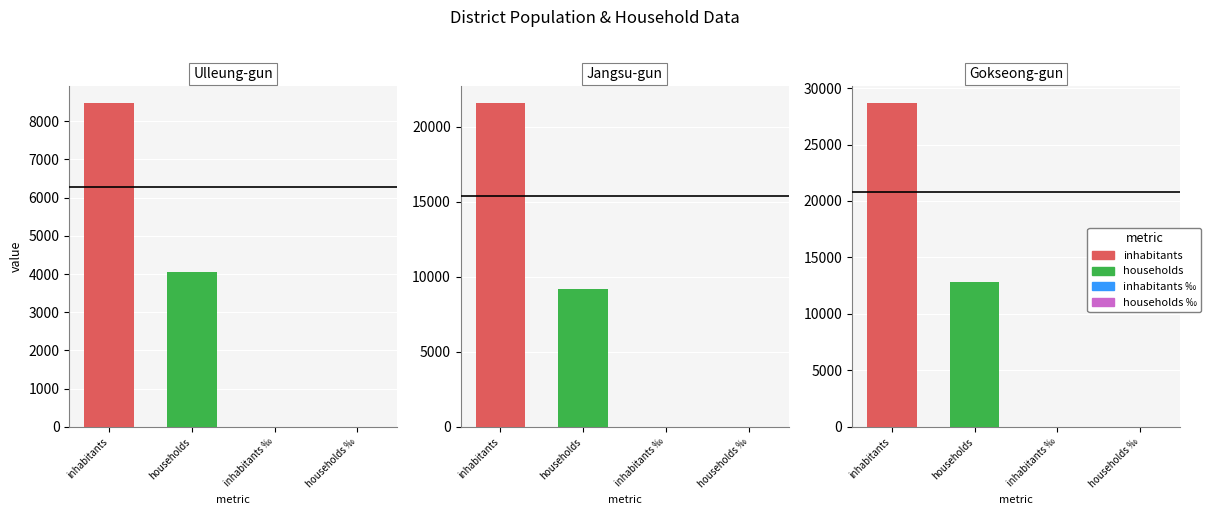

Reading left to right, transcribe all the data shown in this chart.

inhabitants: Ulleung-gun=8490.0	Jangsu-gun=21607.0	Gokseong-gun=28718.0
inhabitants_permille: Ulleung-gun=0.2	Jangsu-gun=0.4	Gokseong-gun=0.6
households: Ulleung-gun=4058.0	Jangsu-gun=9172.0	Gokseong-gun=12840.0
households_permille: Ulleung-gun=0.2	Jangsu-gun=0.5	Gokseong-gun=0.6